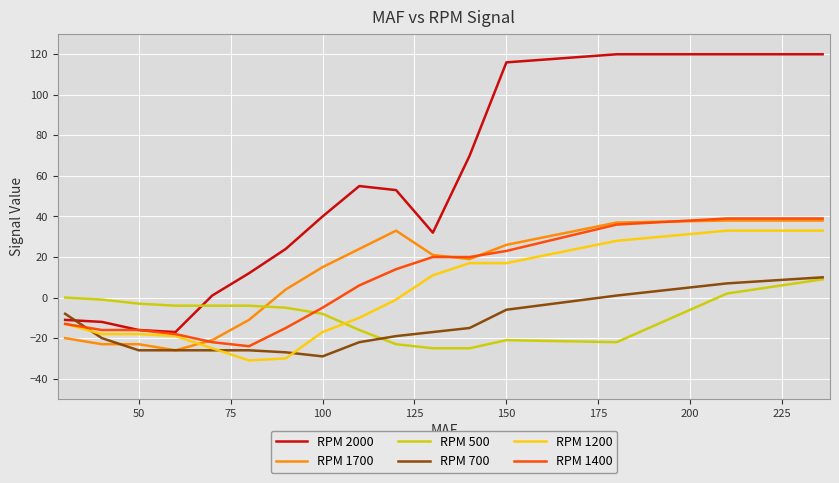

How many intersections are there between RPM 1200 and RPM 1700?

1